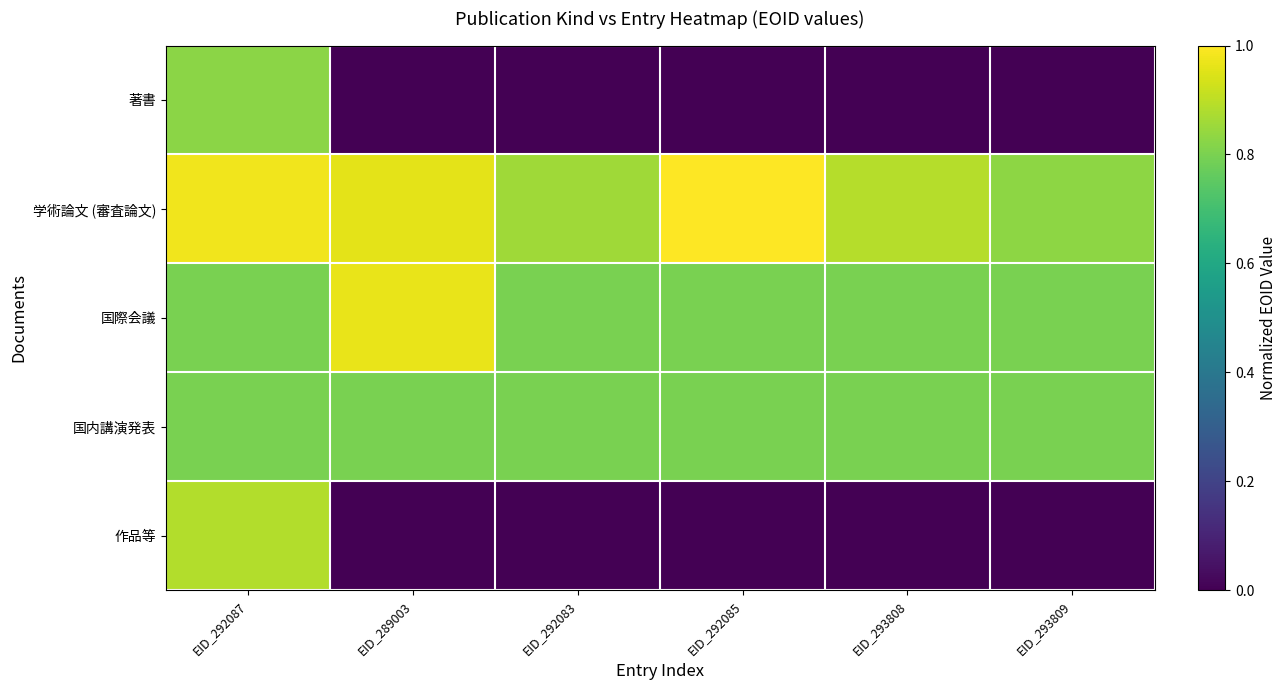

Reading right to left, what are all the values shown in this chart?

著書: EID_293809=0.0	EID_293808=0.0	EID_292085=0.0	EID_292083=0.0	EID_289003=0.0	EID_292087=0.8
学術論文 (審査論文): EID_293809=0.8	EID_293808=0.9	EID_292085=1.0	EID_292083=0.9	EID_289003=1.0	EID_292087=1.0
国際会議: EID_293809=0.8	EID_293808=0.8	EID_292085=0.8	EID_292083=0.8	EID_289003=1.0	EID_292087=0.8
国内講演発表: EID_293809=0.8	EID_293808=0.8	EID_292085=0.8	EID_292083=0.8	EID_289003=0.8	EID_292087=0.8
作品等: EID_293809=0.0	EID_293808=0.0	EID_292085=0.0	EID_292083=0.0	EID_289003=0.0	EID_292087=0.9